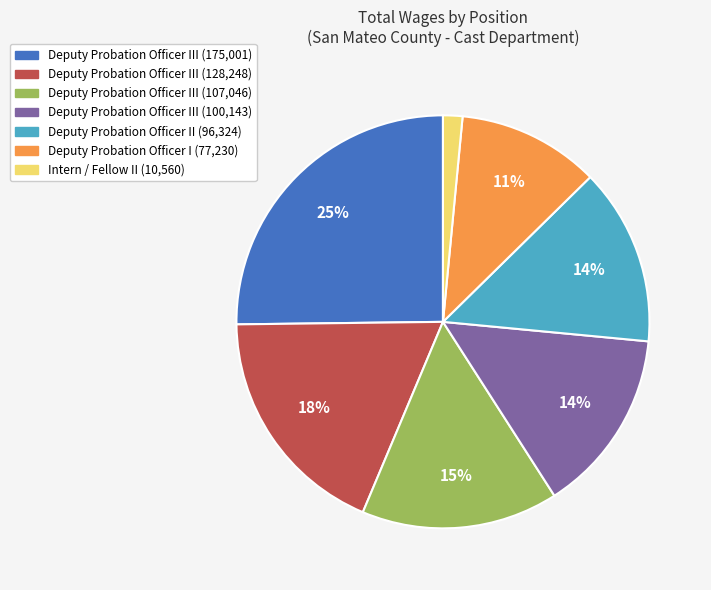

To the nearest percent, what is the average slice percentage?

14%